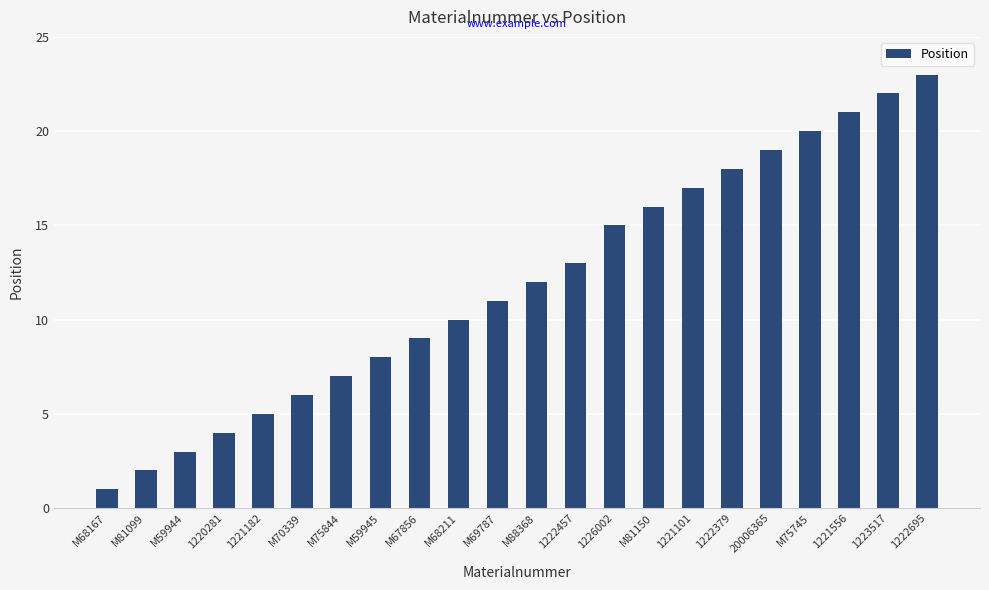

The value at M75745 is 20. True or false?

True